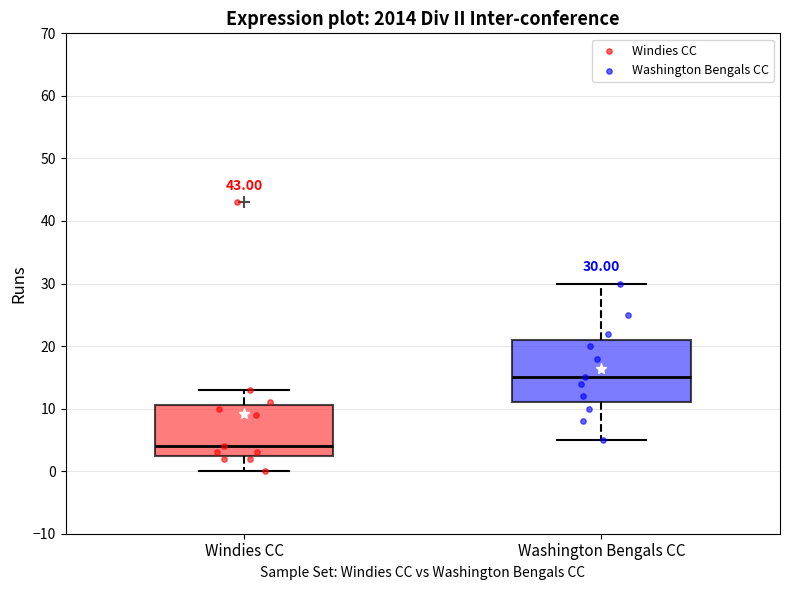

Which box is the tallest, from its lower edge to its upper edge?

Washington Bengals CC